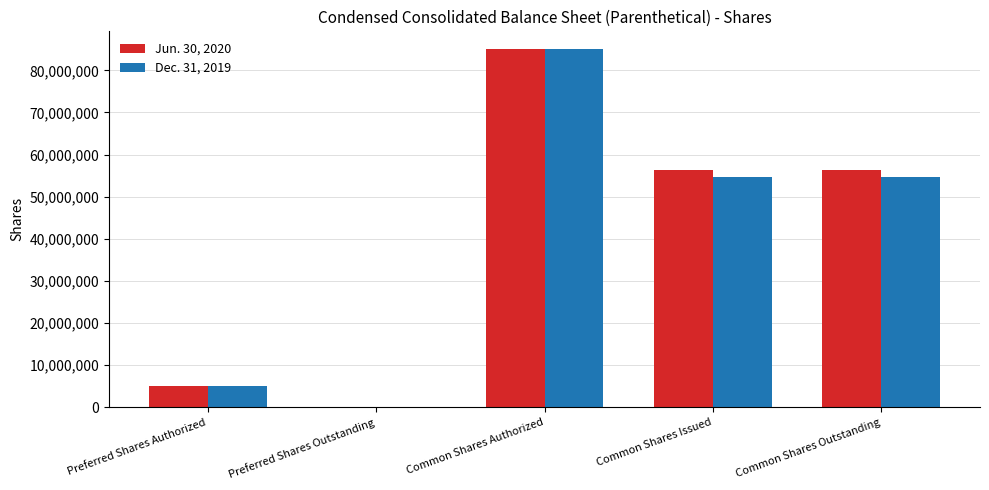

Between Common Shares Authorized and Common Shares Outstanding, which series saw the biggest shift?

Dec. 31, 2019